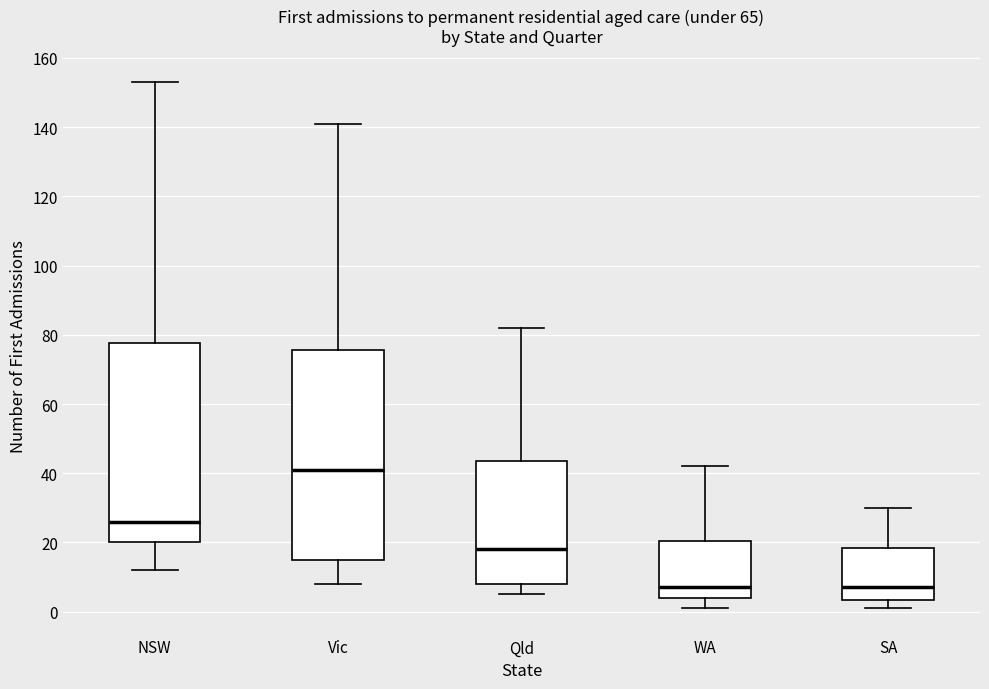

Which box is the tallest, from its lower edge to its upper edge?

Vic